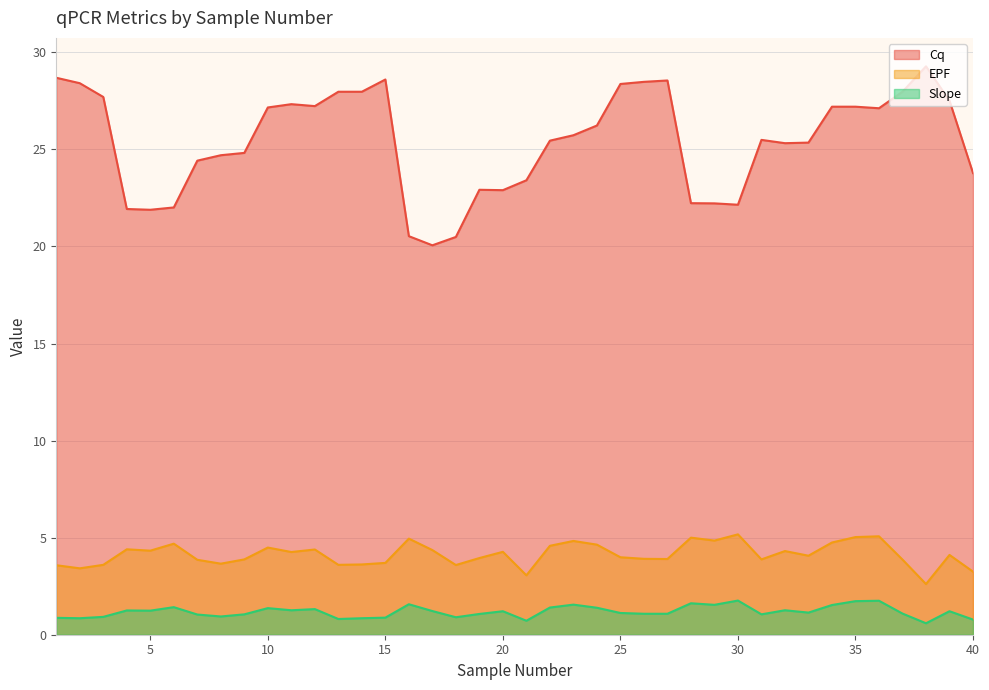

Read the EPF value at 35.

5.0